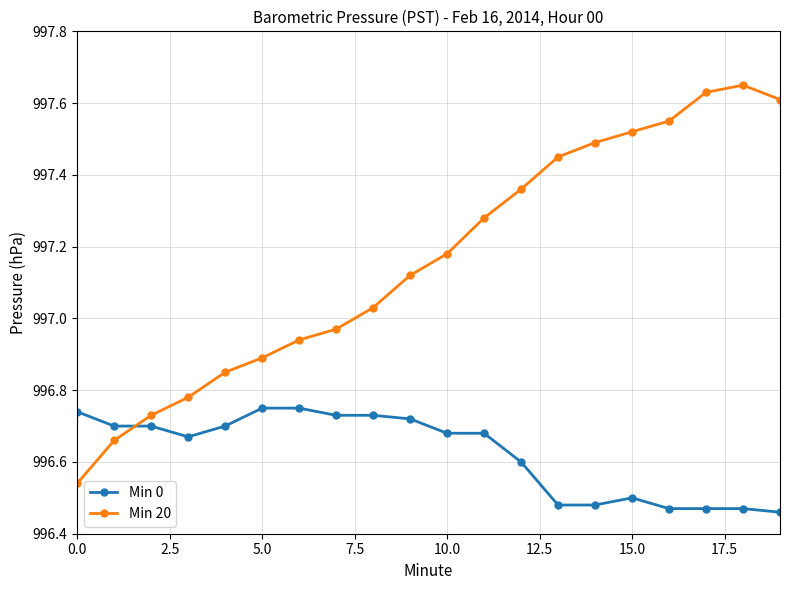

What are all the series names shown in the legend?

Min 0, Min 20